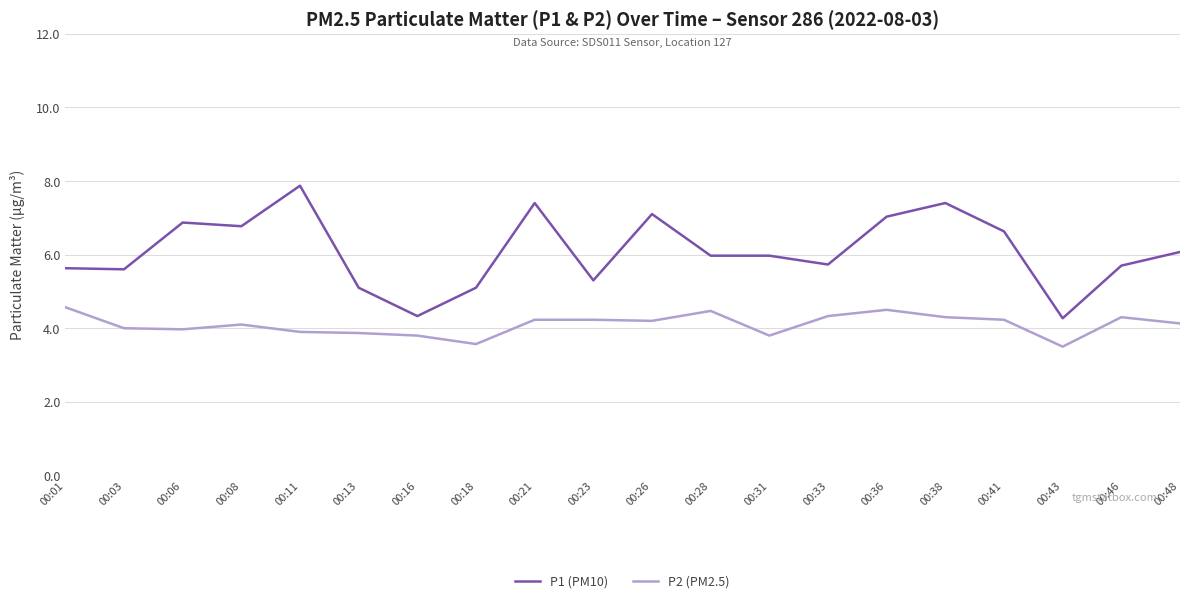

Count the number of categories in the chart.

20